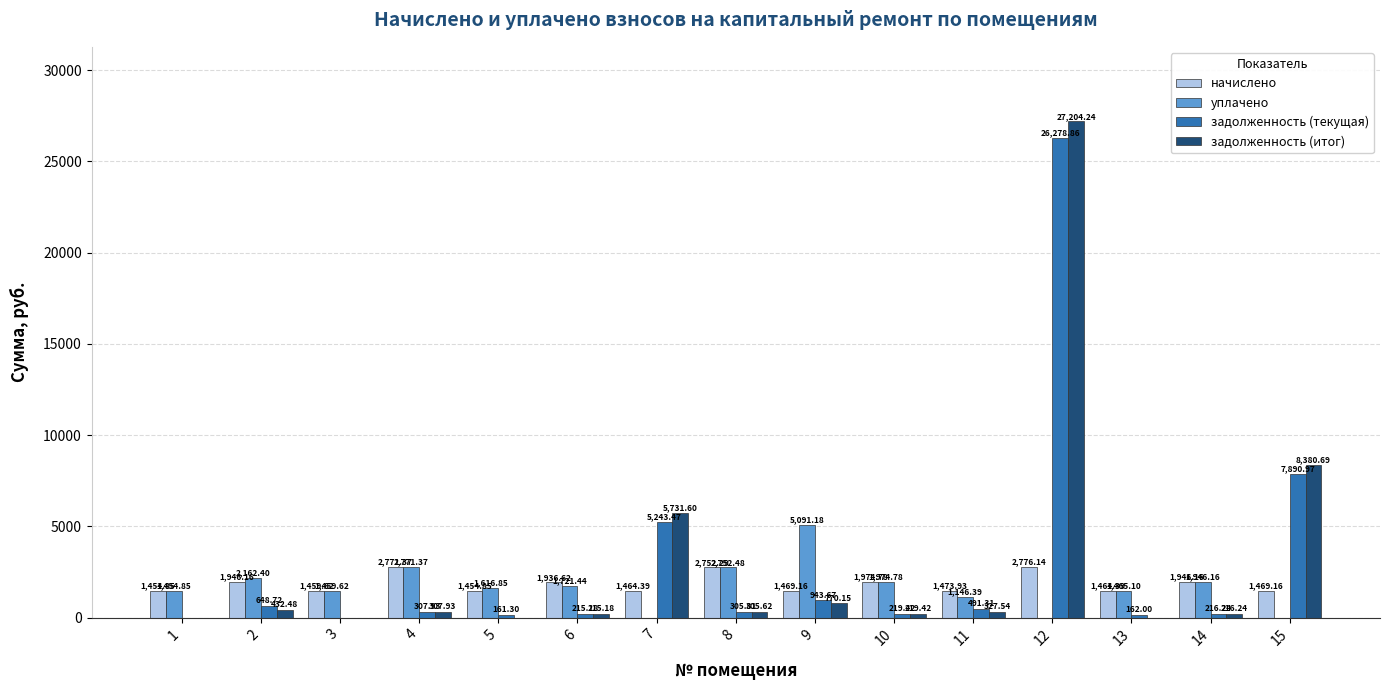

Which series changed the most between 7 and 14?

задолженность (итог)